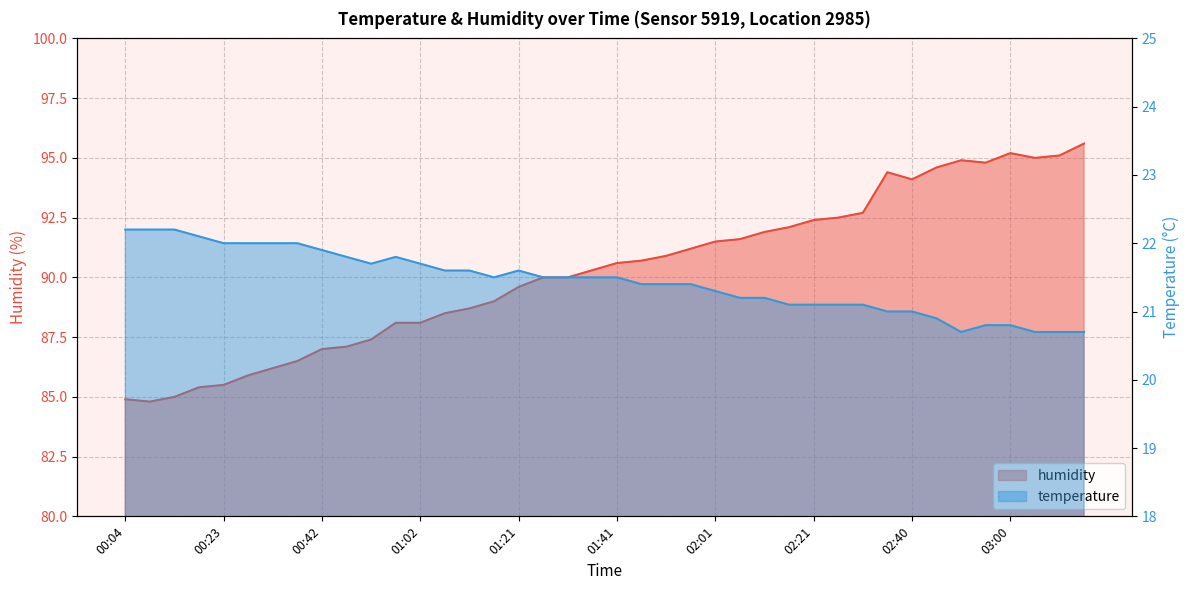

Rank the categories by temperature value from highest to lowest.

00:04, 00:08, 00:13, 00:18, 00:23, 00:28, 00:33, 00:38, 00:42, 00:47, 00:57, 00:52, 01:02, 01:07, 01:12, 01:21, 01:16, 01:26, 01:31, 01:36, 01:41, 01:46, 01:51, 01:56, 02:01, 02:06, 02:11, 02:16, 02:21, 02:26, 02:31, 02:35, 02:40, 02:45, 02:55, 03:00, 02:50, 03:05, 03:10, 03:15